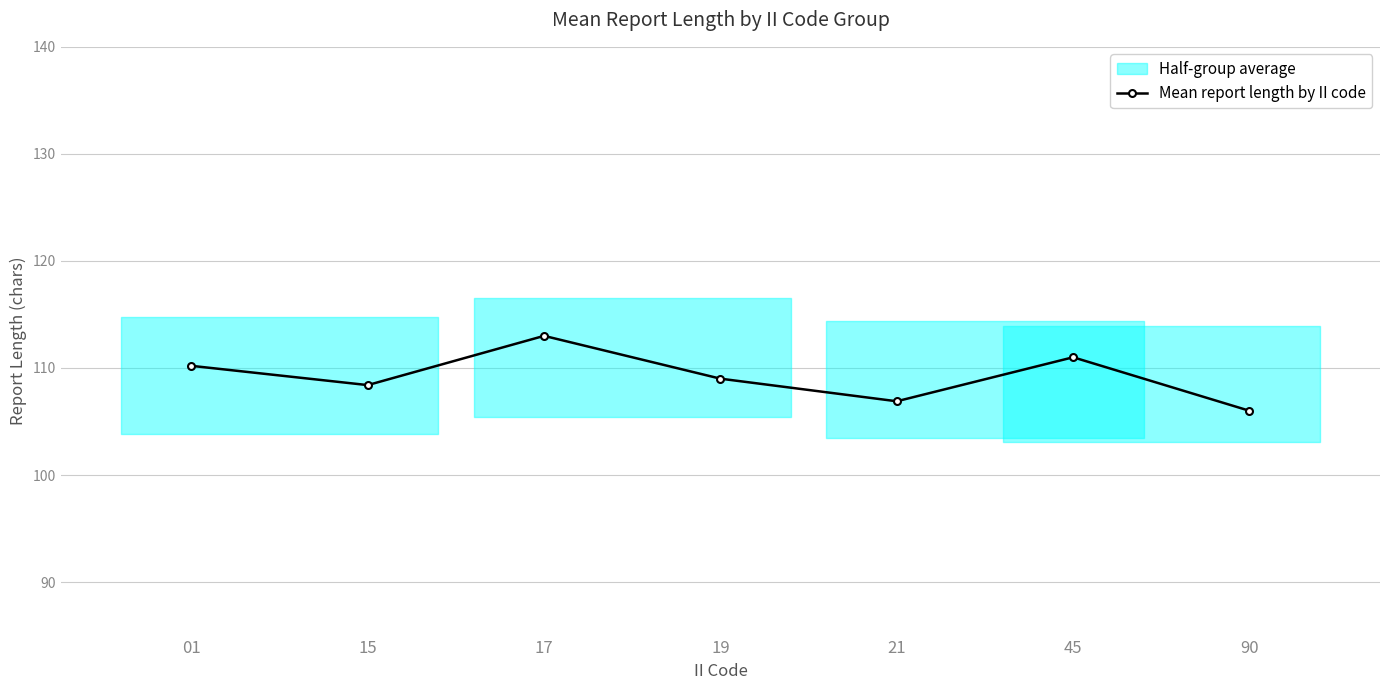

Rank the categories by value from highest to lowest.

17, 45, 01, 19, 15, 21, 90